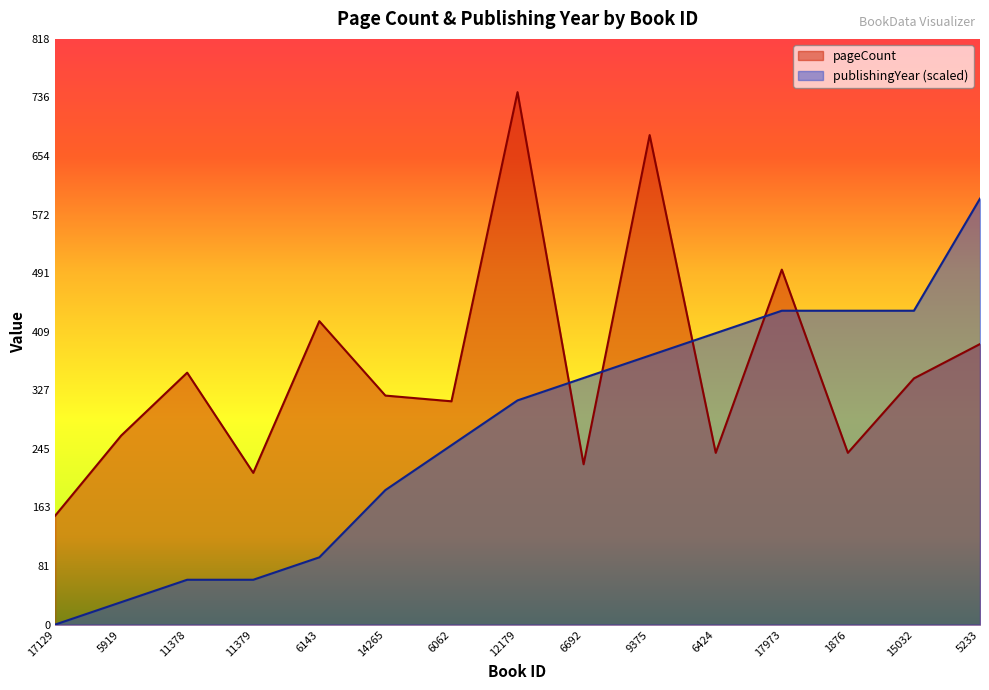

Is it true that publishingYear equals 250.6 at 6062?

True